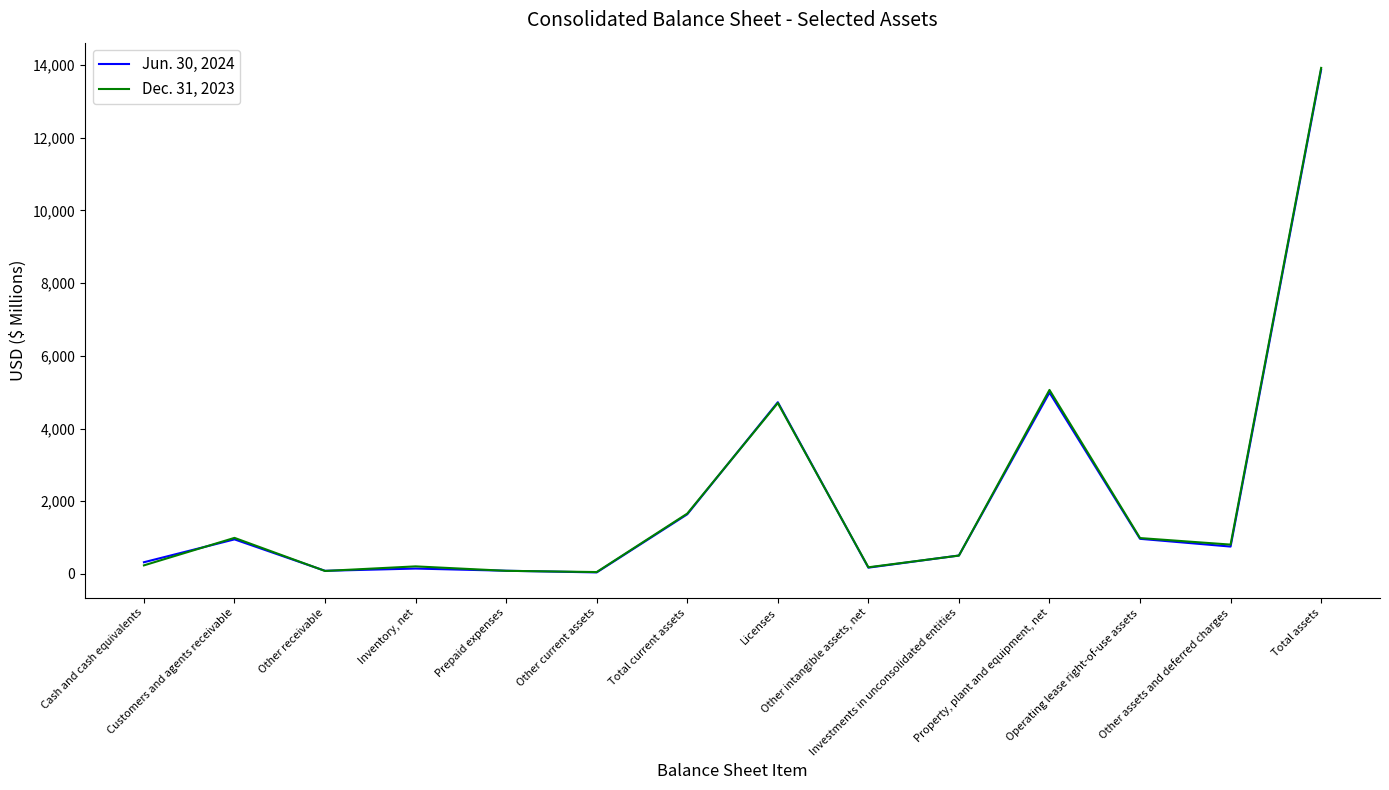

What is the sum of all Jun. 30, 2024 values?

29261